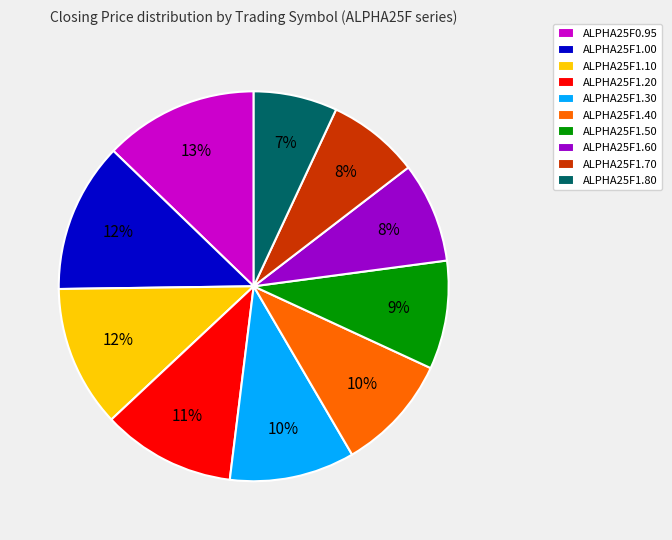

The ALPHA25F1.60 slice represents 8% of the pie. True or false?

True